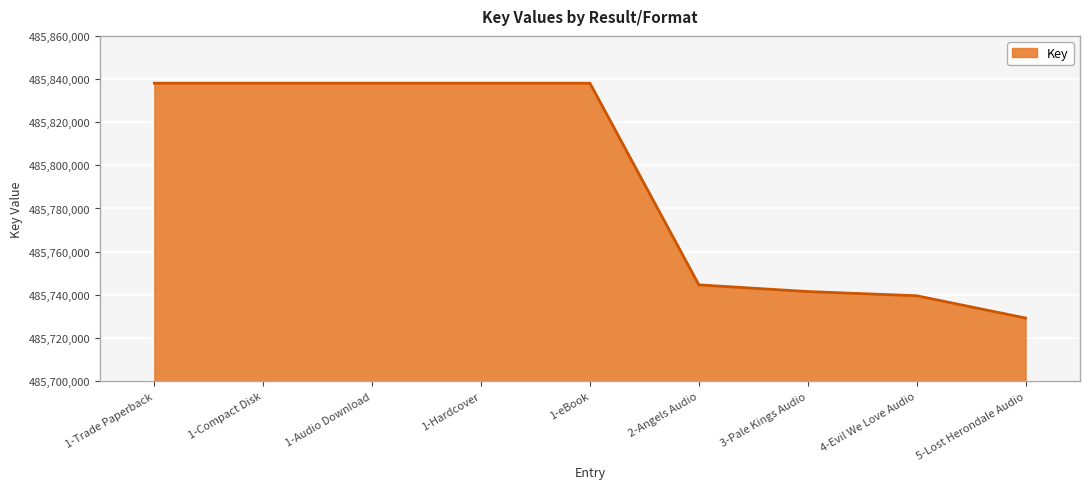

What is the greatest value displayed?

485838070